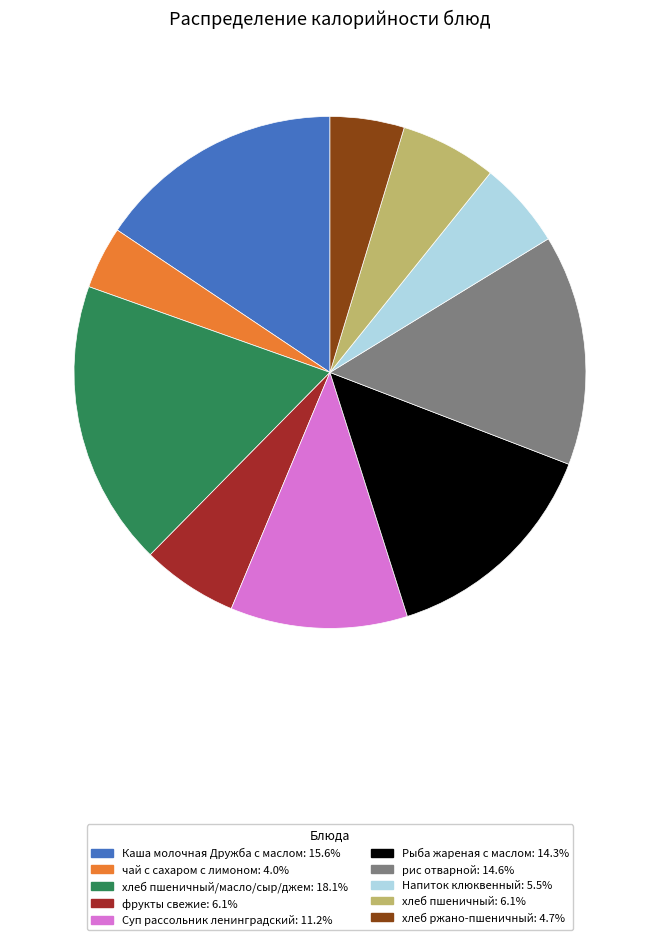

Does any single category account for the majority?

No